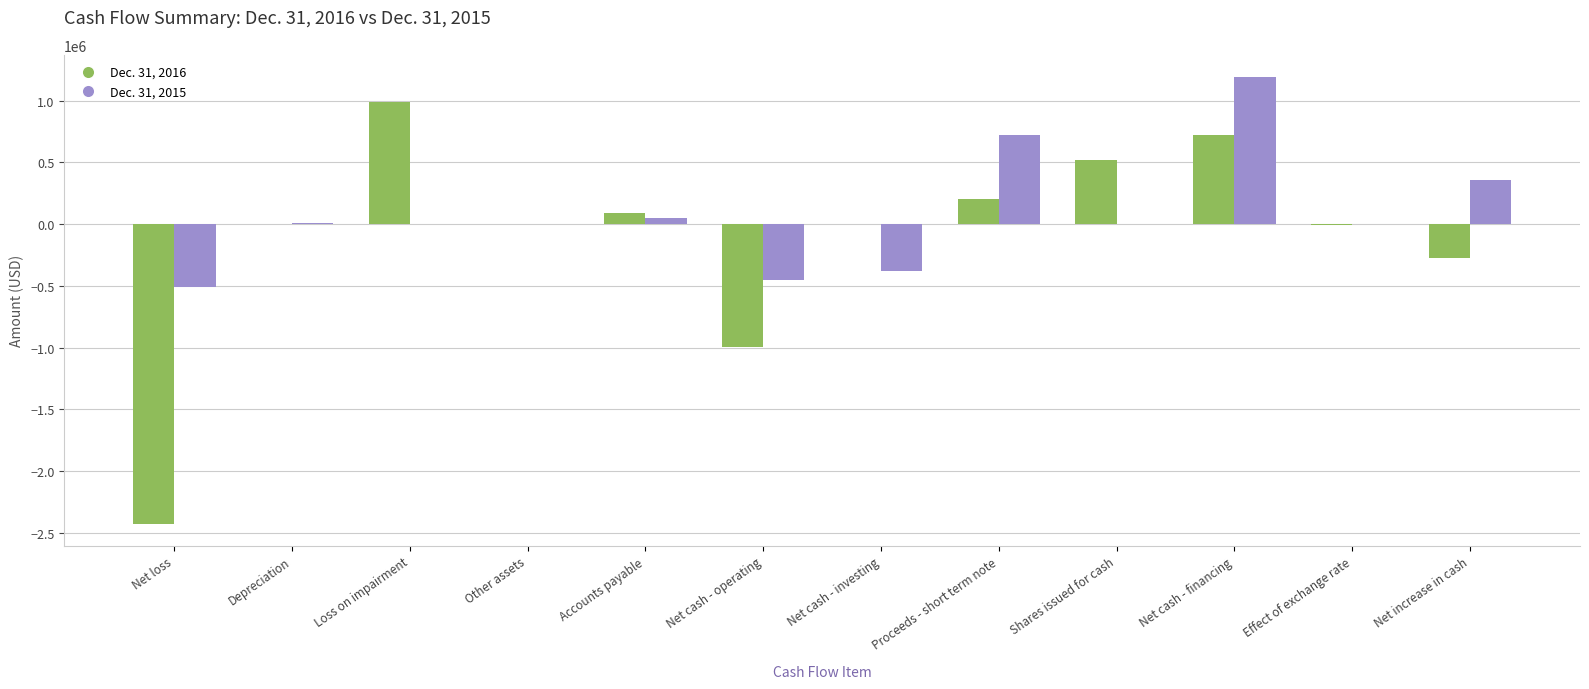

At which label does Dec. 31, 2016 reach its peak?

Loss on impairment